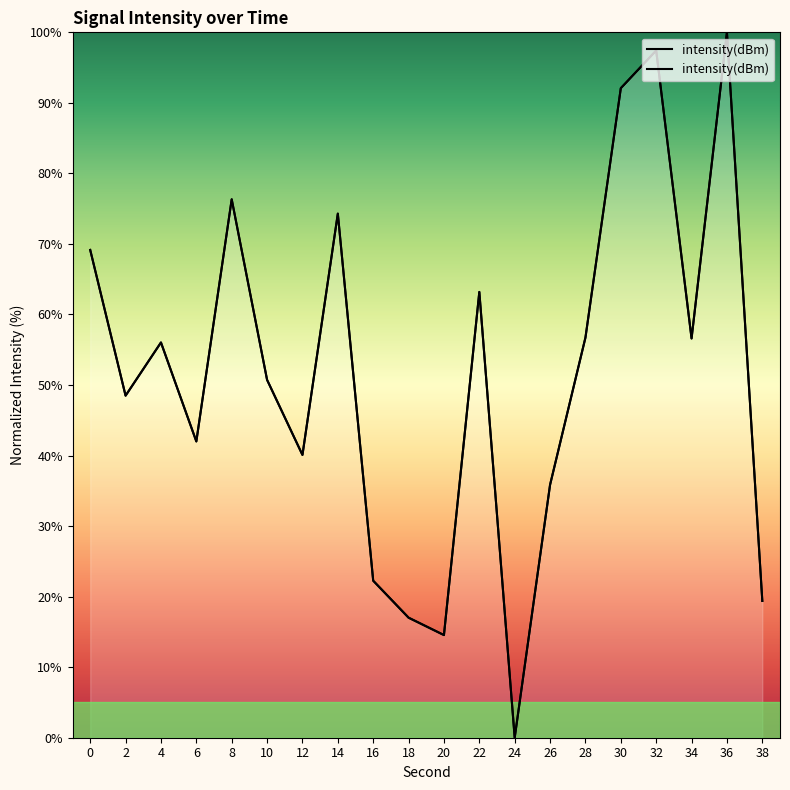

At which category does the data reach its first local valley?

2